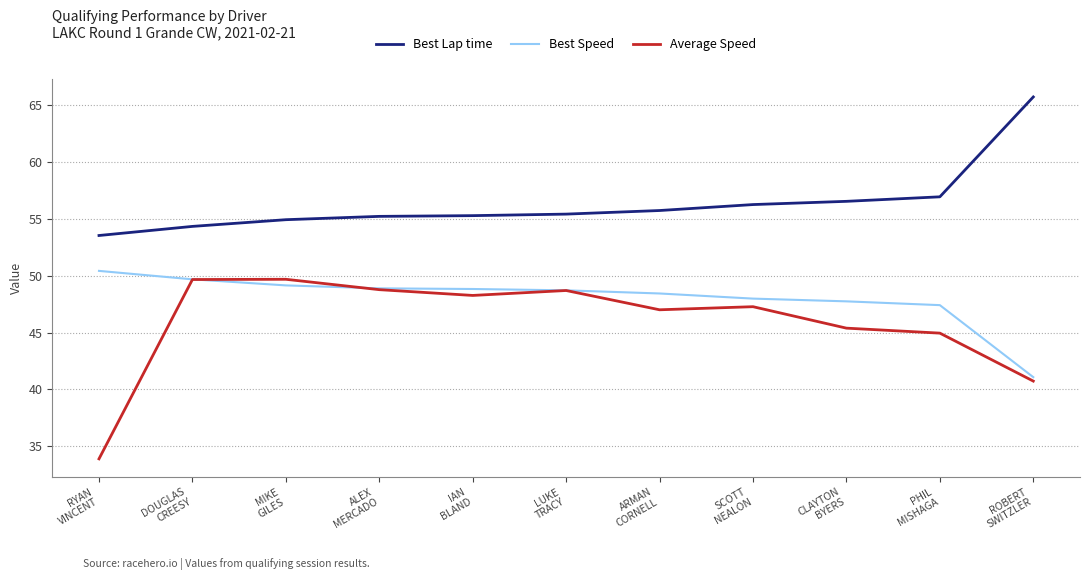

True or false: Best Lap time and Average Speed cross at least once.

False